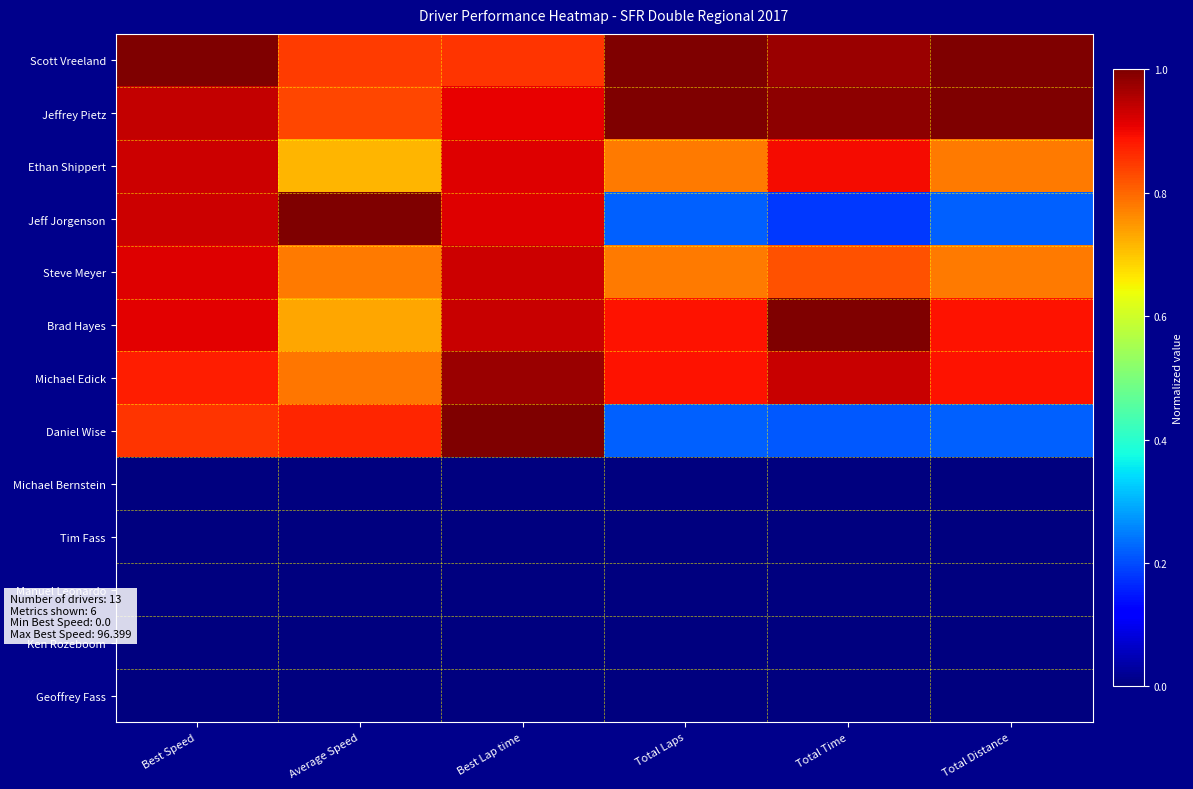

Reading left to right, extract all data points from this chart.

Scott Vreeland: Best Speed=1.0	Average Speed=0.8	Best Lap time=0.9	Total Laps=1.0	Total Time=1.0	Total Distance=1.0
Jeffrey Pietz: Best Speed=0.9	Average Speed=0.8	Best Lap time=0.9	Total Laps=1.0	Total Time=1.0	Total Distance=1.0
Ethan Shippert: Best Speed=0.9	Average Speed=0.7	Best Lap time=0.9	Total Laps=0.8	Total Time=0.9	Total Distance=0.8
Jeff Jorgenson: Best Speed=0.9	Average Speed=1.0	Best Lap time=0.9	Total Laps=0.2	Total Time=0.2	Total Distance=0.2
Steve Meyer: Best Speed=0.9	Average Speed=0.8	Best Lap time=0.9	Total Laps=0.8	Total Time=0.8	Total Distance=0.8
Brad Hayes: Best Speed=0.9	Average Speed=0.7	Best Lap time=0.9	Total Laps=0.9	Total Time=1.0	Total Distance=0.9
Michael Edick: Best Speed=0.9	Average Speed=0.8	Best Lap time=1.0	Total Laps=0.9	Total Time=0.9	Total Distance=0.9
Daniel Wise: Best Speed=0.9	Average Speed=0.9	Best Lap time=1.0	Total Laps=0.2	Total Time=0.2	Total Distance=0.2
Michael Bernstein: Best Speed=0.0	Average Speed=0.0	Best Lap time=0.0	Total Laps=0.0	Total Time=0.0	Total Distance=0.0
Tim Fass: Best Speed=0.0	Average Speed=0.0	Best Lap time=0.0	Total Laps=0.0	Total Time=0.0	Total Distance=0.0
Manuel Leonardo: Best Speed=0.0	Average Speed=0.0	Best Lap time=0.0	Total Laps=0.0	Total Time=0.0	Total Distance=0.0
Ken Rozeboom: Best Speed=0.0	Average Speed=0.0	Best Lap time=0.0	Total Laps=0.0	Total Time=0.0	Total Distance=0.0
Geoffrey Fass: Best Speed=0.0	Average Speed=0.0	Best Lap time=0.0	Total Laps=0.0	Total Time=0.0	Total Distance=0.0